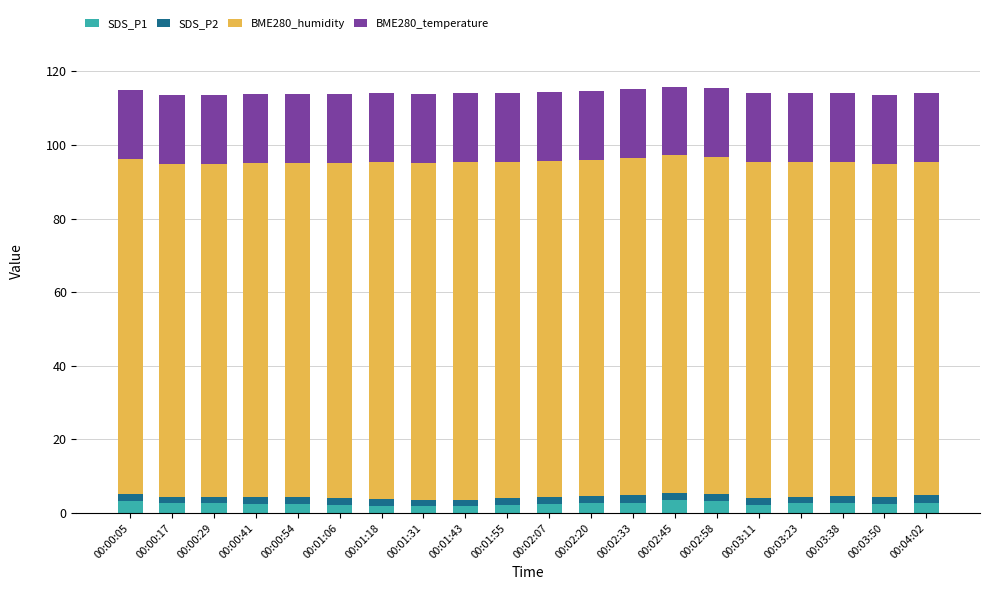

Is it true that SDS_P1 equals 2.6 at 00:03:23?

True